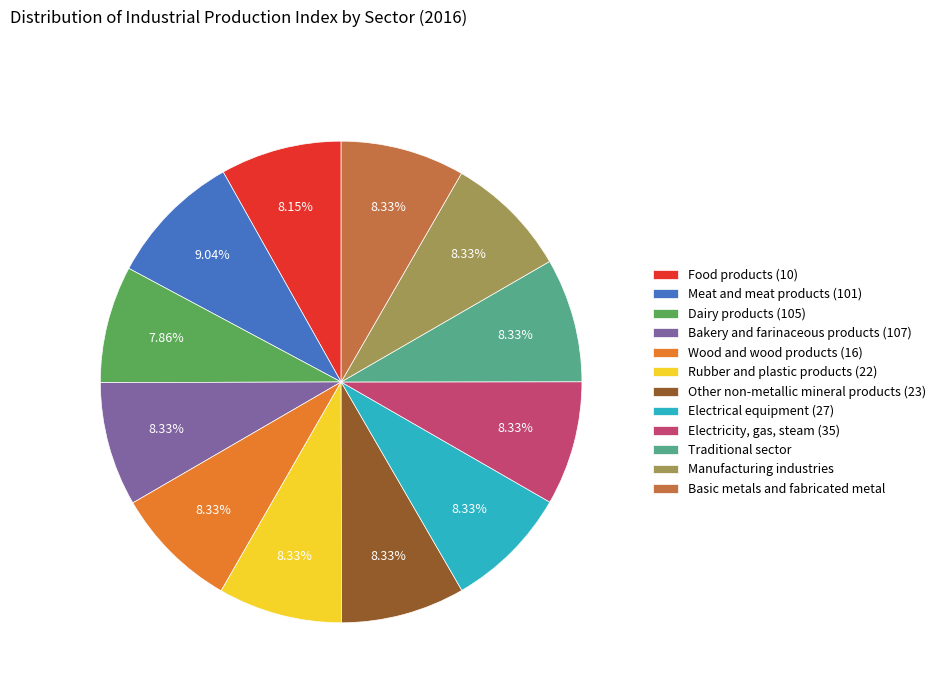

Is Dairy products (105) the majority of the pie?

No